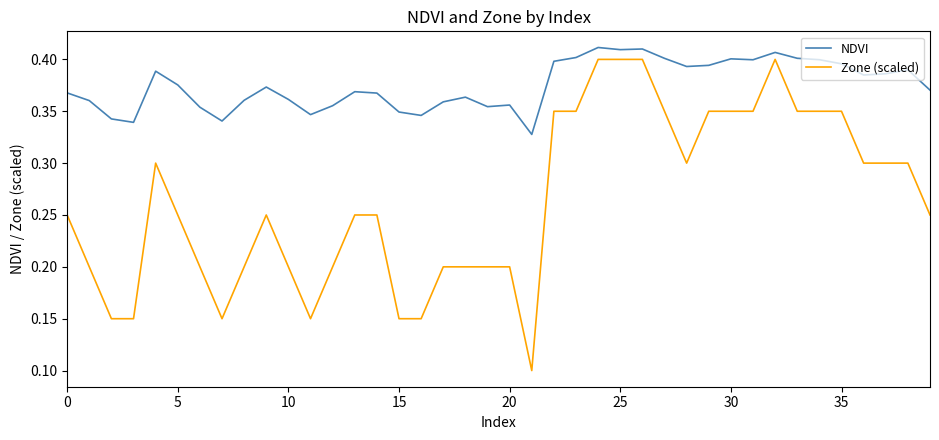

Rank the series by their average value, from highest to lowest.

NDVI, Zone (scaled)